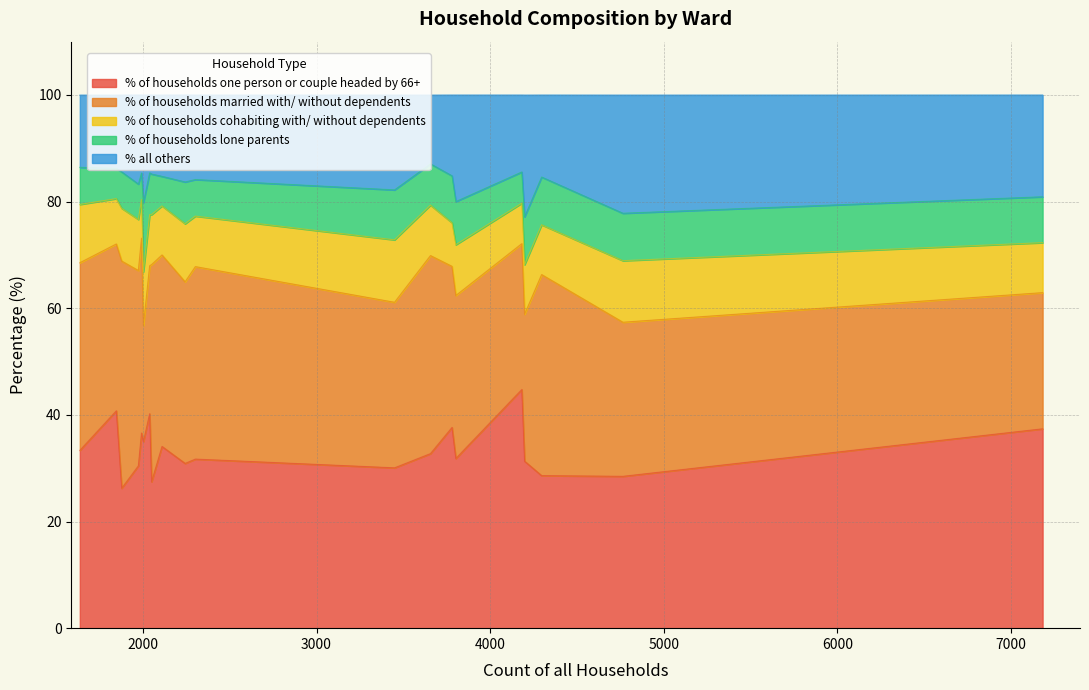

What is the highest value of the % of households one person or couple headed by 66+ series?

44.8